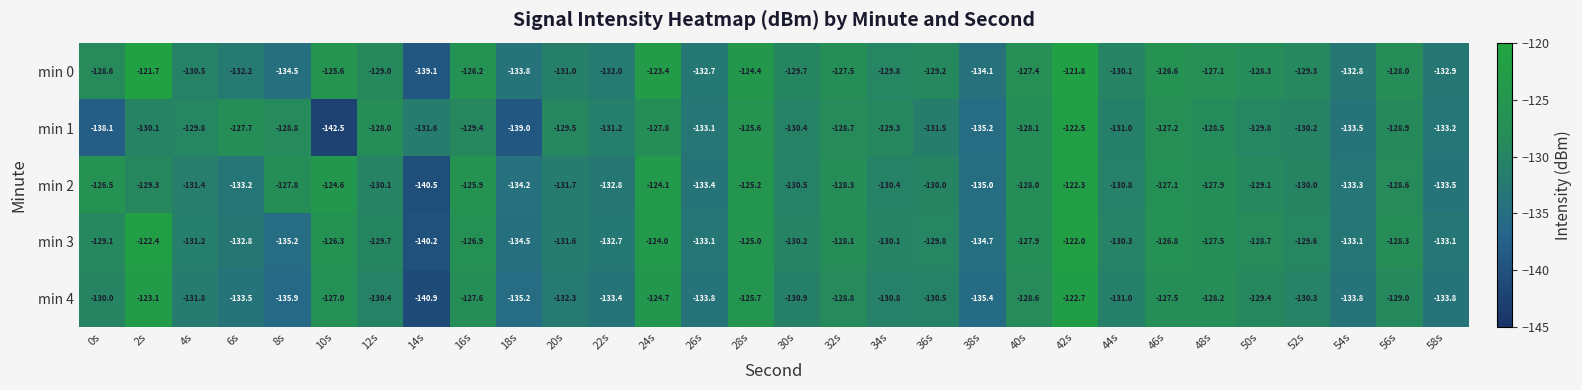

At which label is min 1 closest to -132?

14s